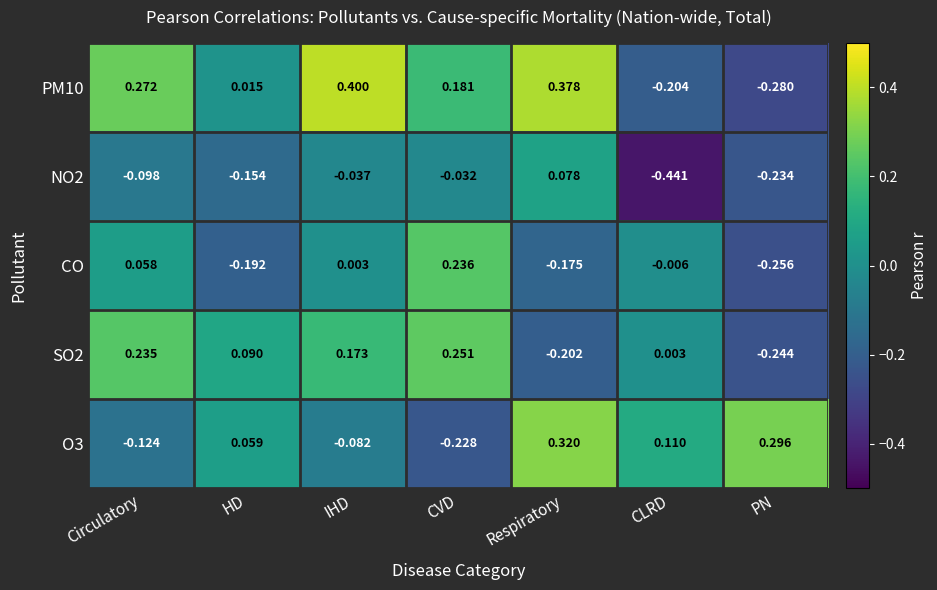

At which label is CO closest to 0?

IHD